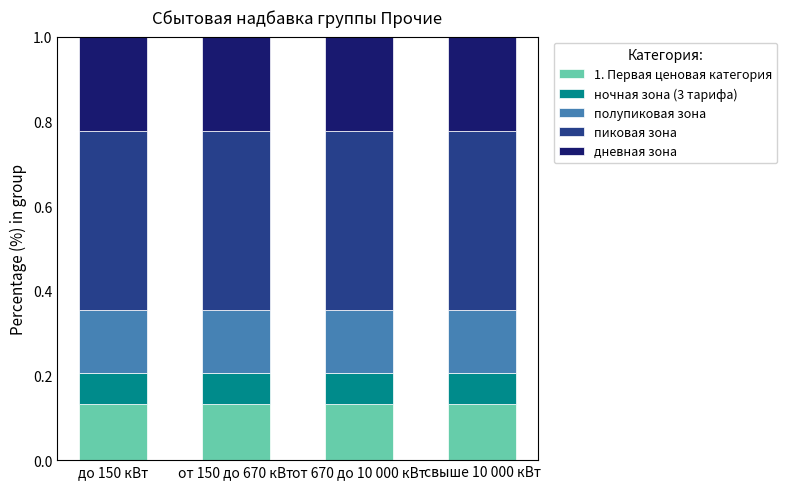

What is the total value across all series at от 670 до 10 000 кВт?

1.0